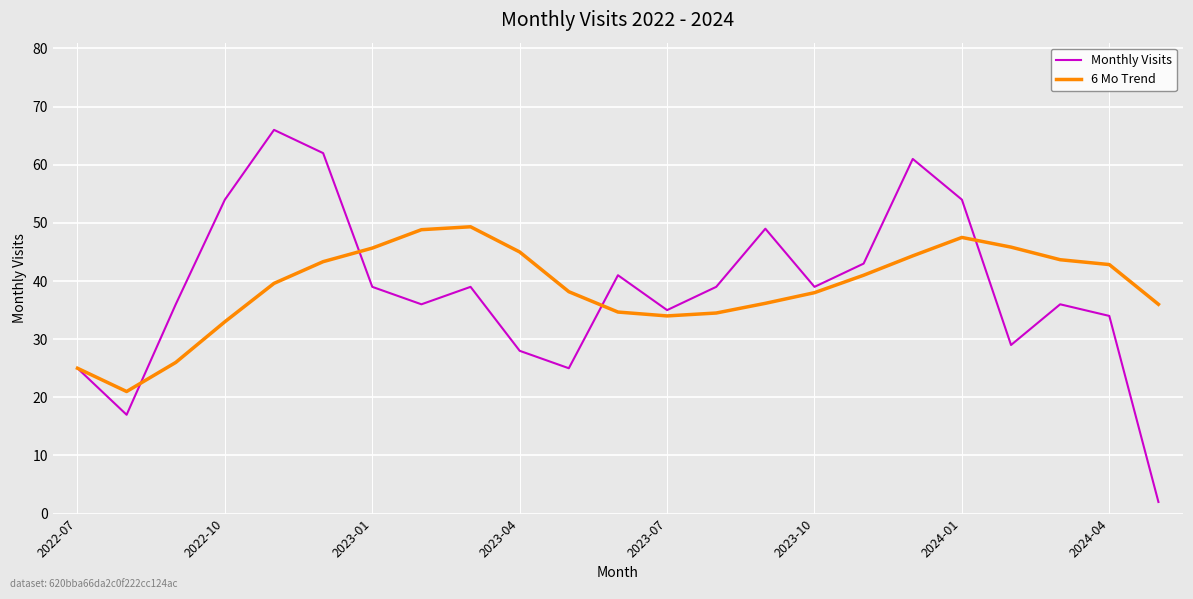

Rank the series by their maximum value, from highest to lowest.

Monthly Visits, 6 Mo Trend